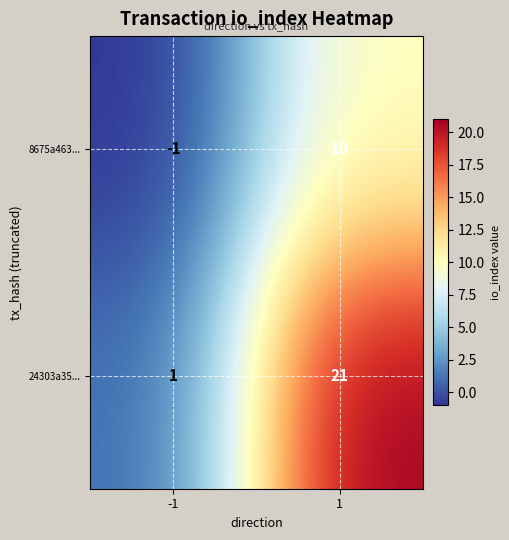

At which category is the sum across all series the highest?

1